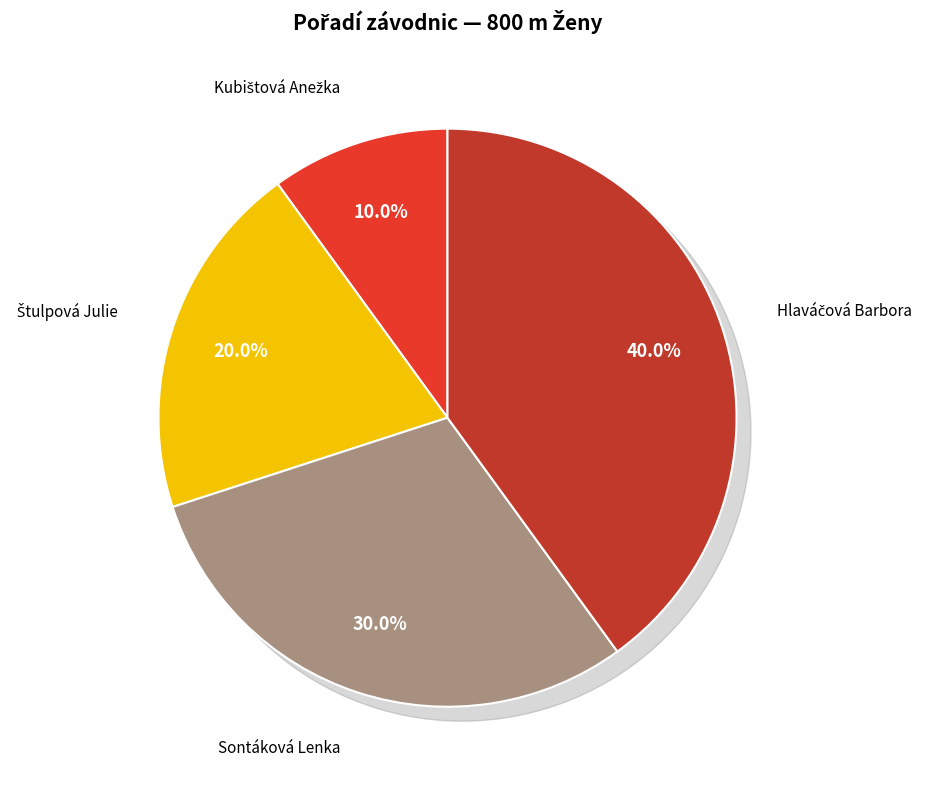

How many slices are in this pie chart?

4